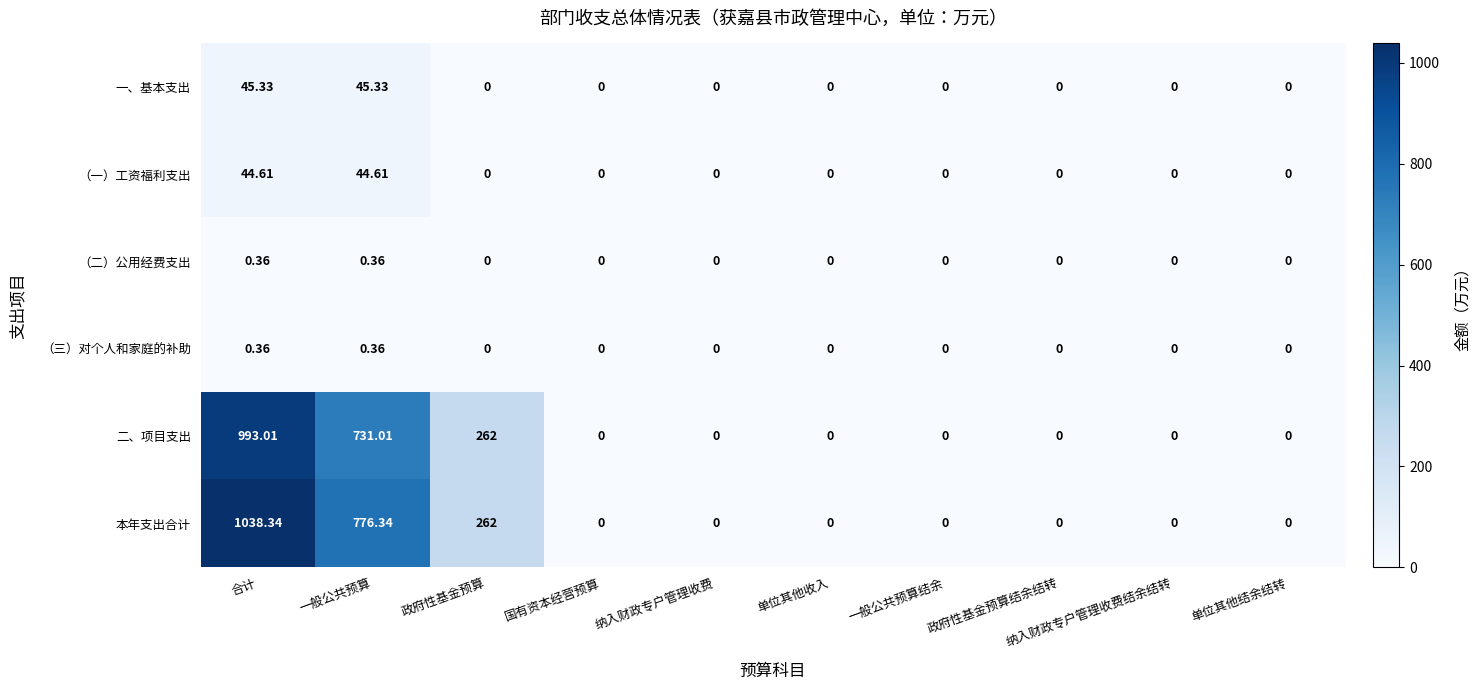

At how many categories does at least one series exceed 607?

2